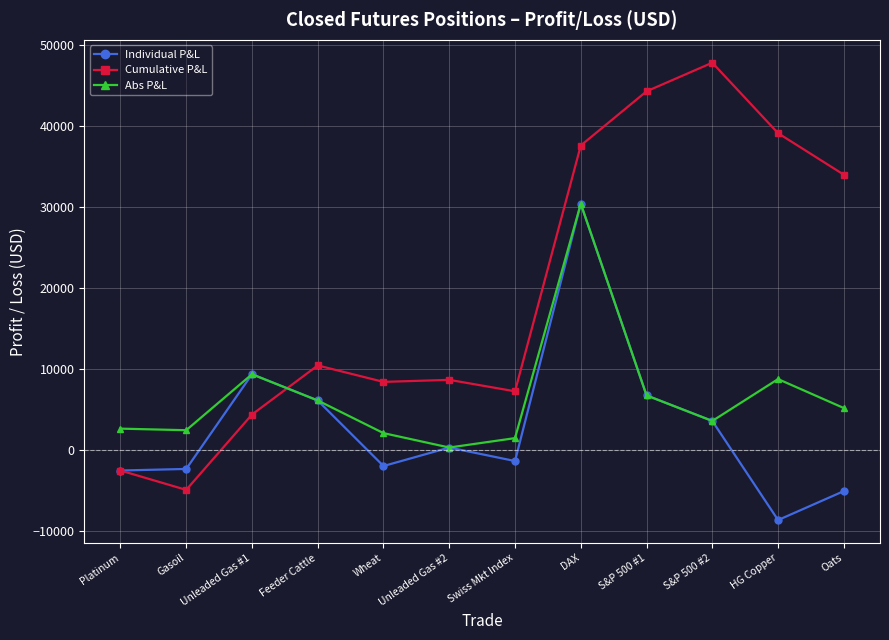

Rank the series at Oats from highest to lowest value.

Cumulative P&L, Abs P&L, Individual P&L